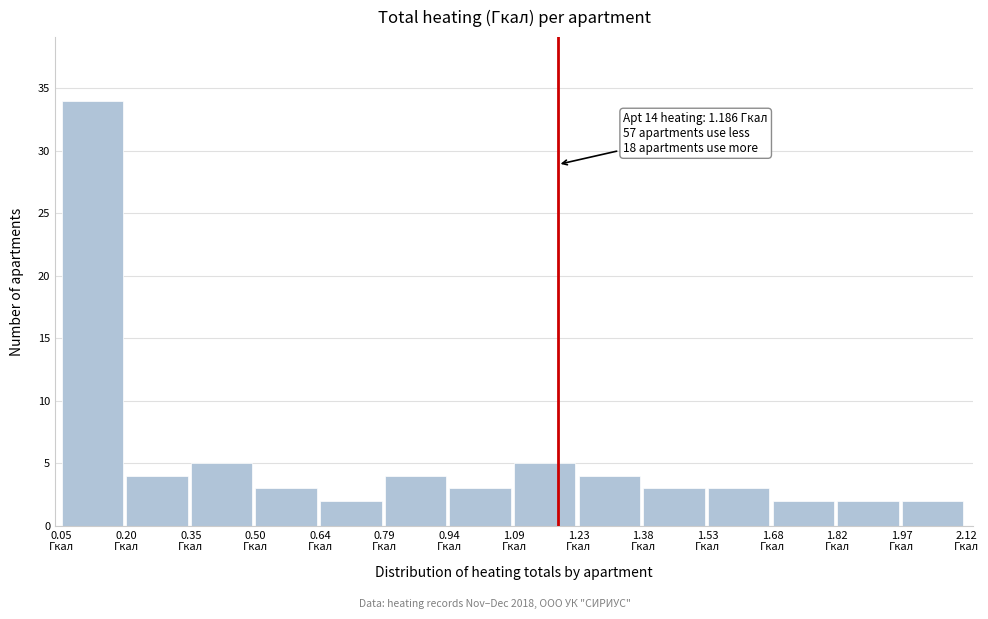

Over which range of the x-axis is the bar tallest?

0.06 to 0.20